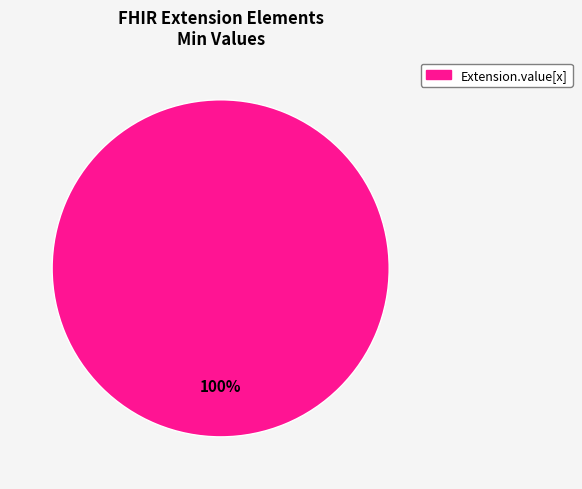

How many segments does this pie chart have?

1